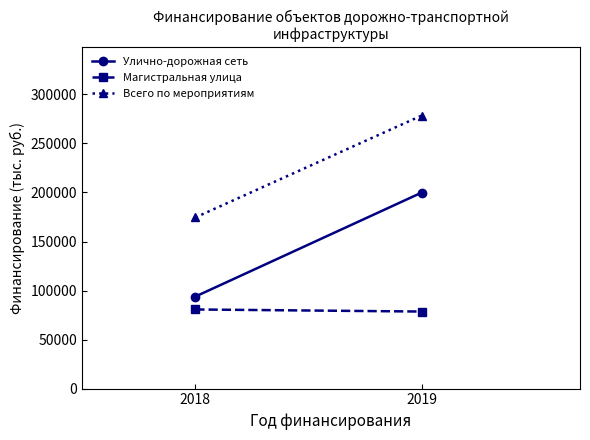

Which series has the widest spread of values?

Улично-дорожная сеть